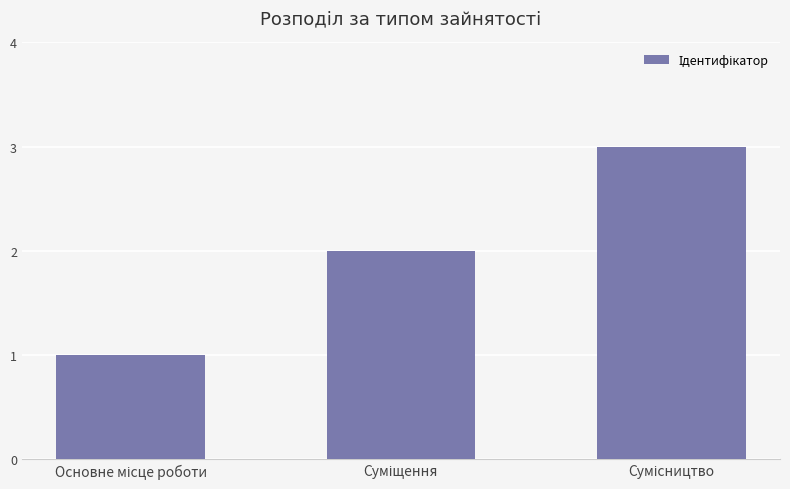

What is the sum of all values?

6